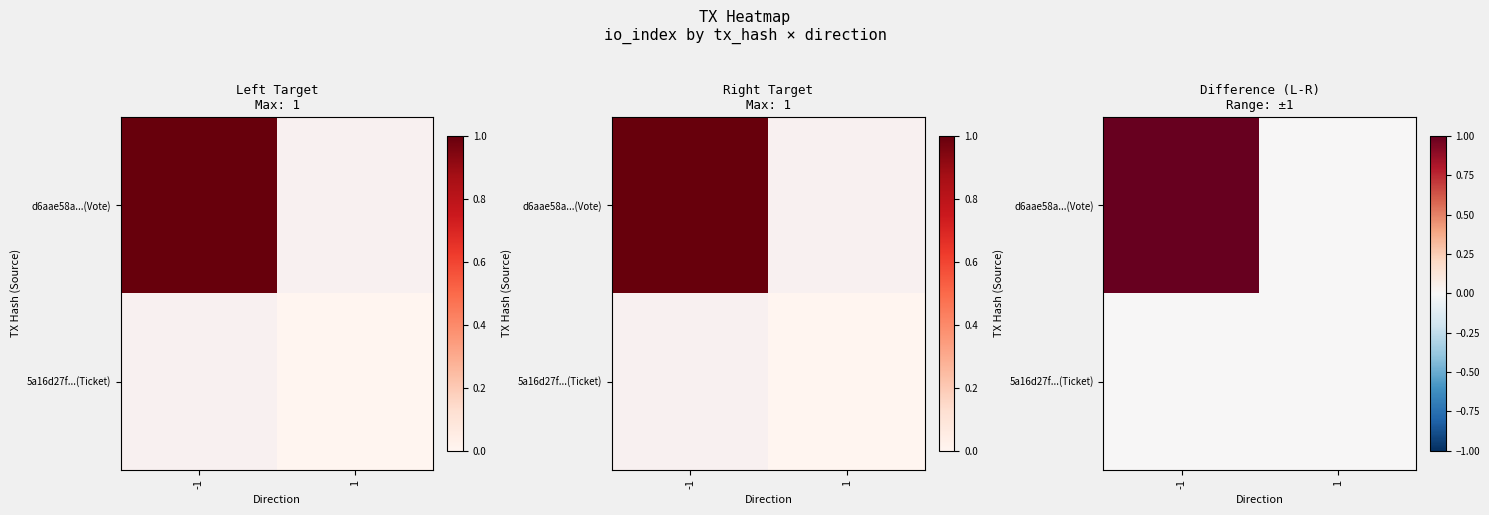

Which series changed the most between -1 and 1?

d6aae58a...(Vote)